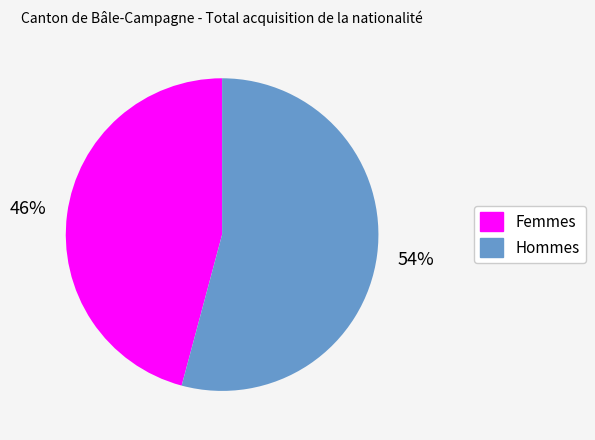

Do Hommes and Femmes together represent more than half of the pie?

Yes